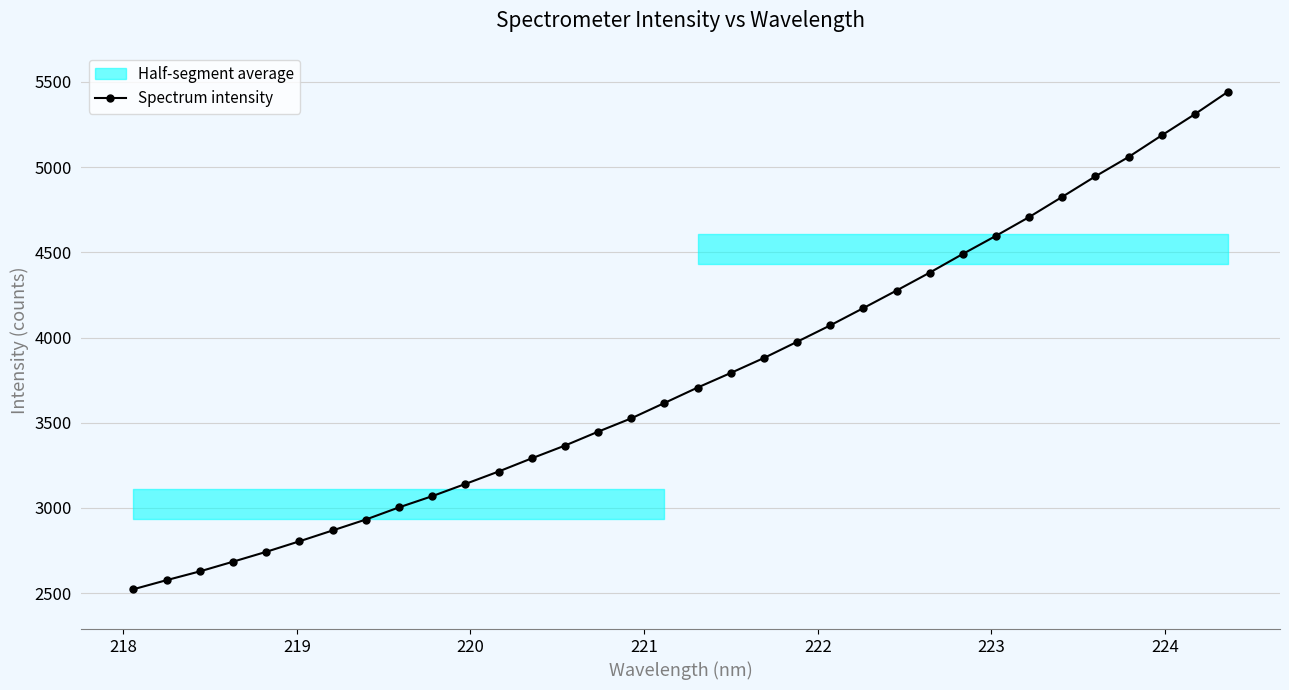

What is the difference between the maximum and second lowest values?

2865.4